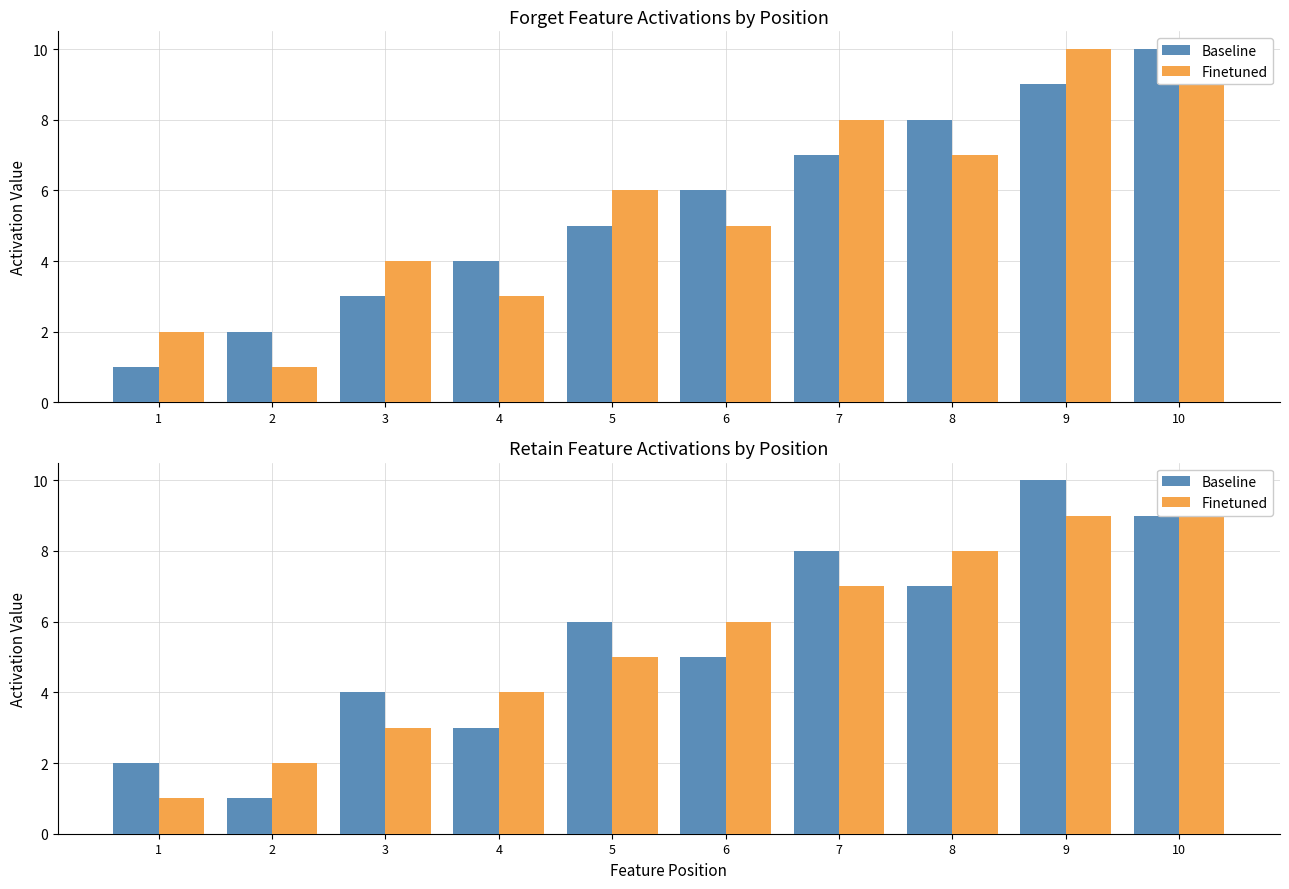

What is the value of the Finetuned bar at the 5th from the left?

5